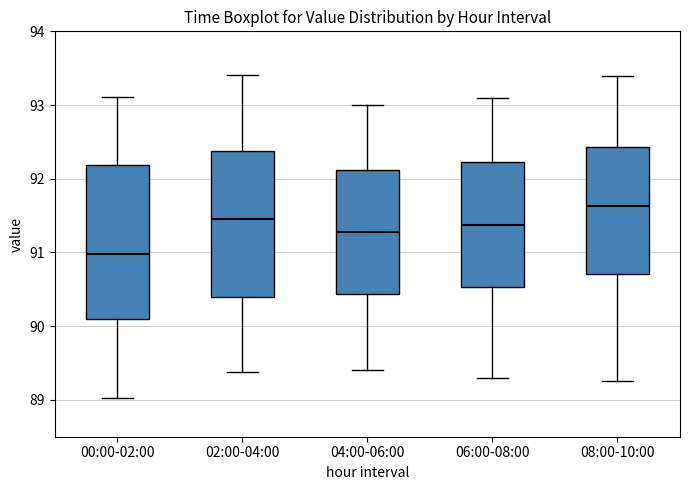

Which box is the tallest, from its lower edge to its upper edge?

00:00-02:00